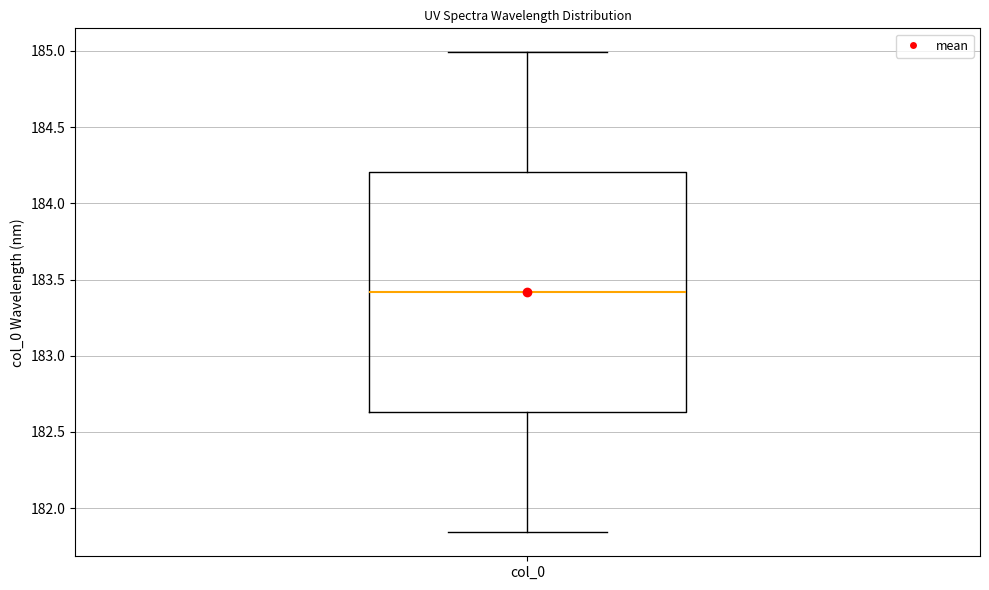

Transcribe this box plot: give where the median line is, the range the box spans, and where the two whiskers end, as read against the y-axis. The values are not printed on the chart, so give them approximately, as read against the axis.

median 183.40, box 182.65 to 184.20, whiskers 181.85 to 185.00